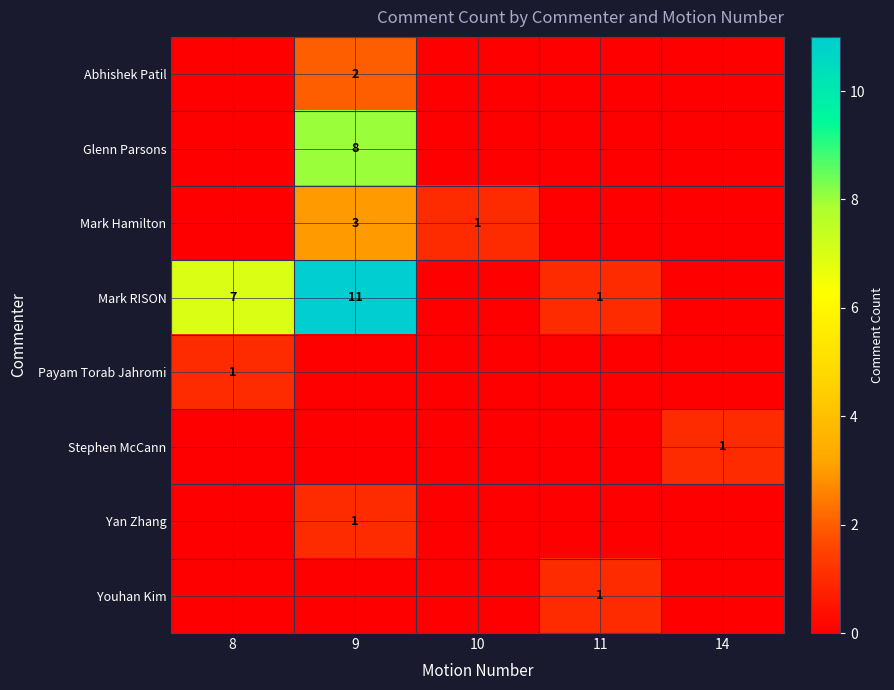

The Mark Hamilton series shows 3 at 9. True or false?

True